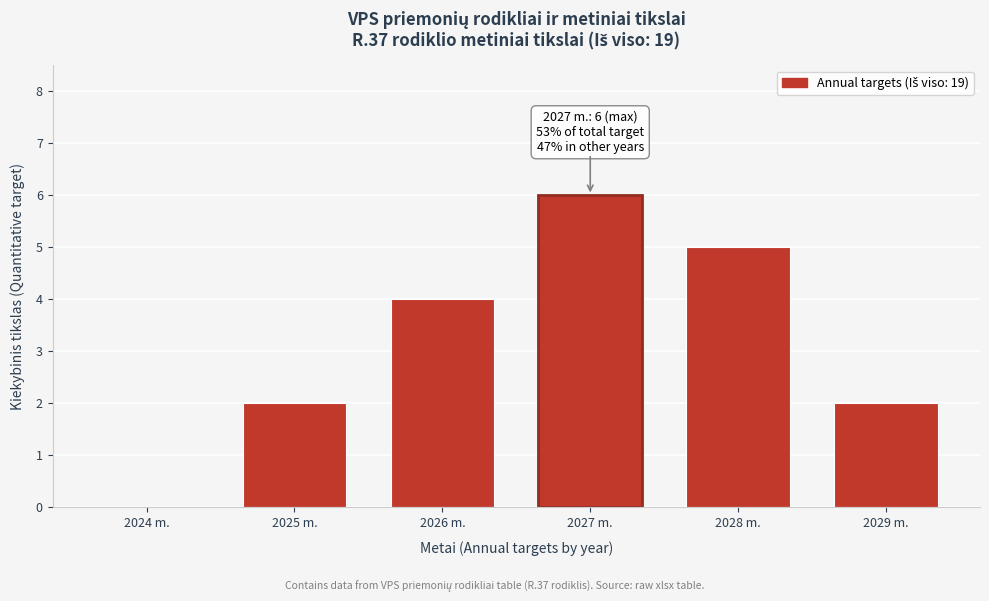

Reading left to right, what are all the values shown in this chart?

2024 m.=0	2025 m.=2	2026 m.=4	2027 m.=6	2028 m.=5	2029 m.=2